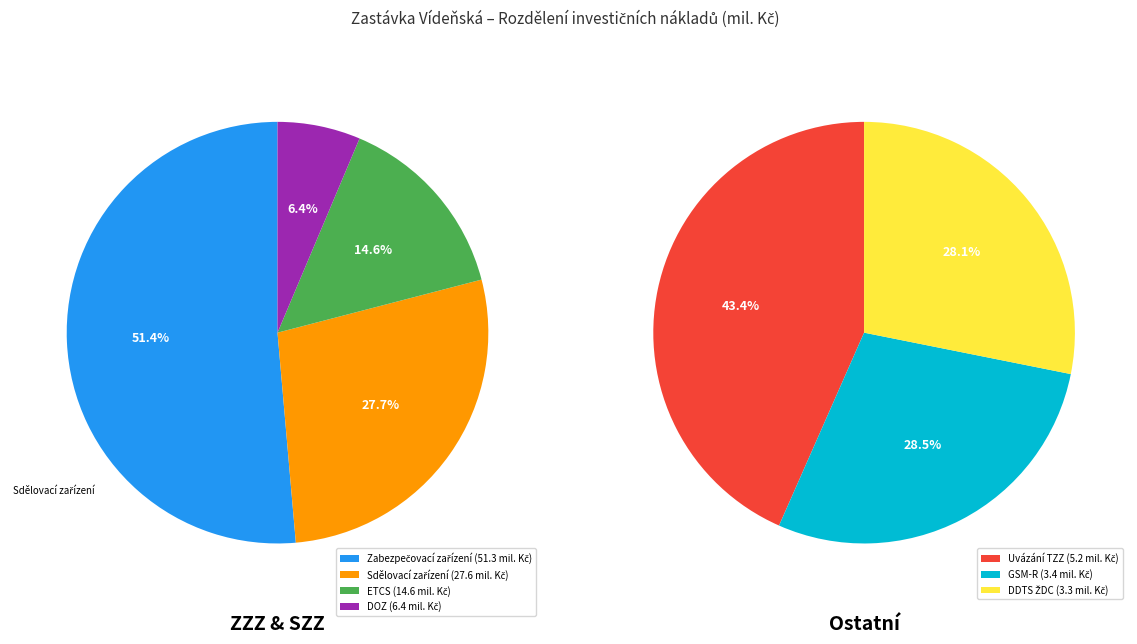

Does DDTS ŽDC account for over 50% of the chart?

No